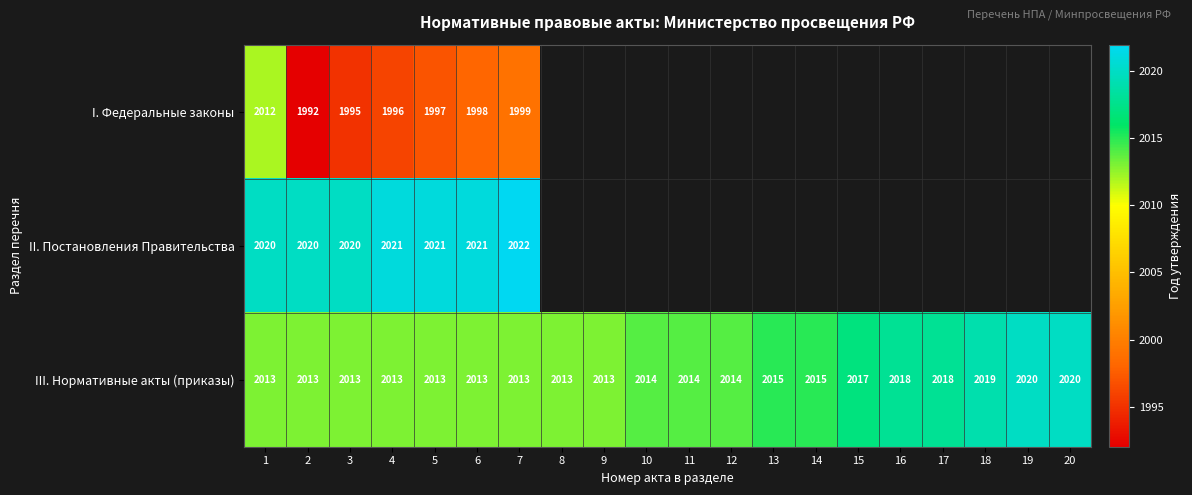

Is it true that III. Нормативные акты (приказы) equals 3004 at 10?

False